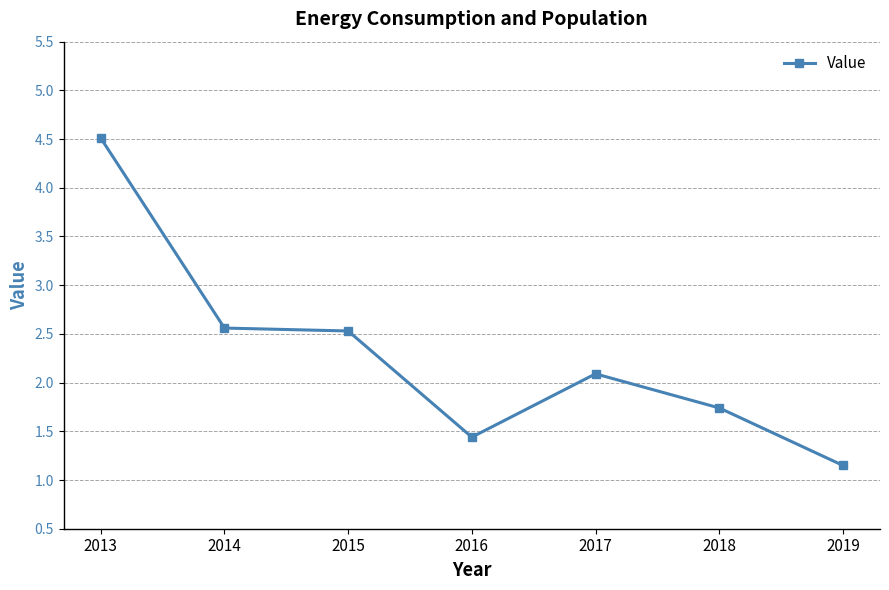

What is the sum of all values?

16.0